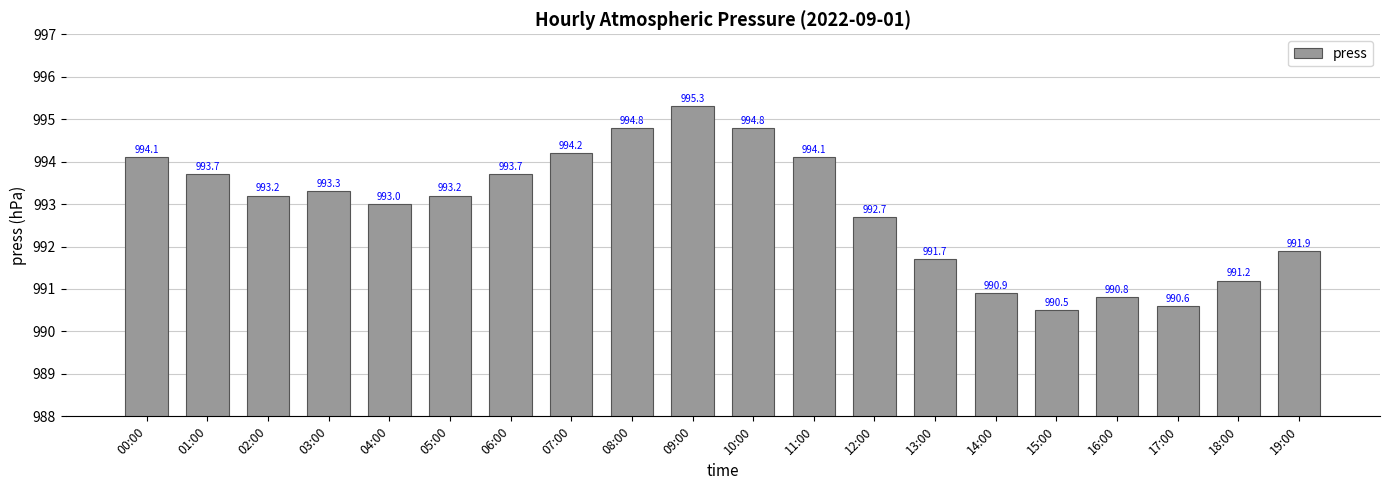

At which category does the chart reach its minimum across all series?

15:00